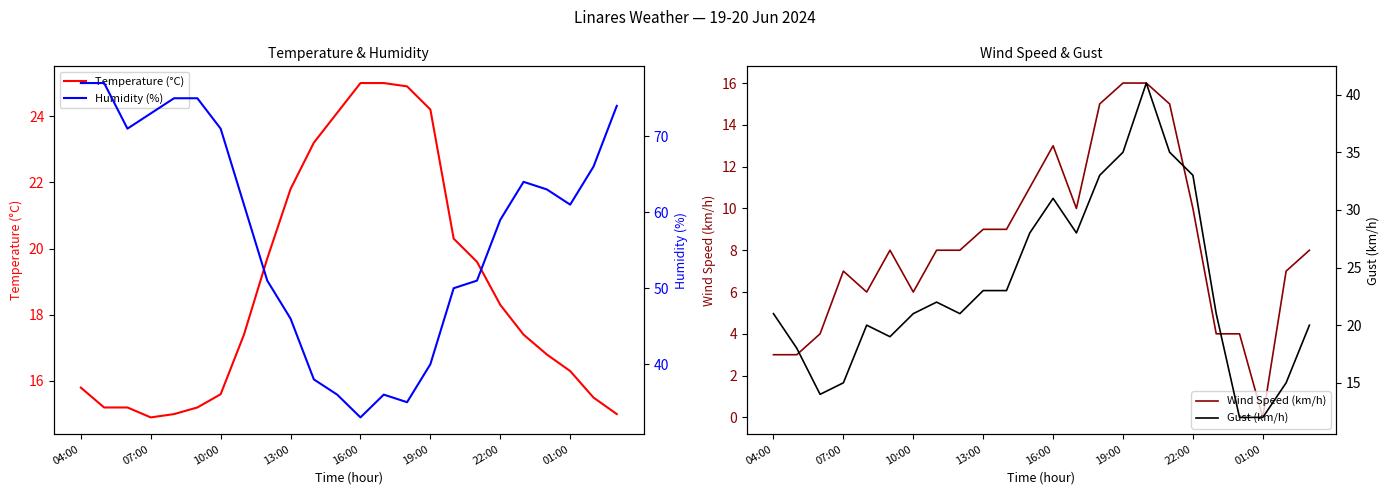

What is the highest value of the Temperature (°C) series?

25.0